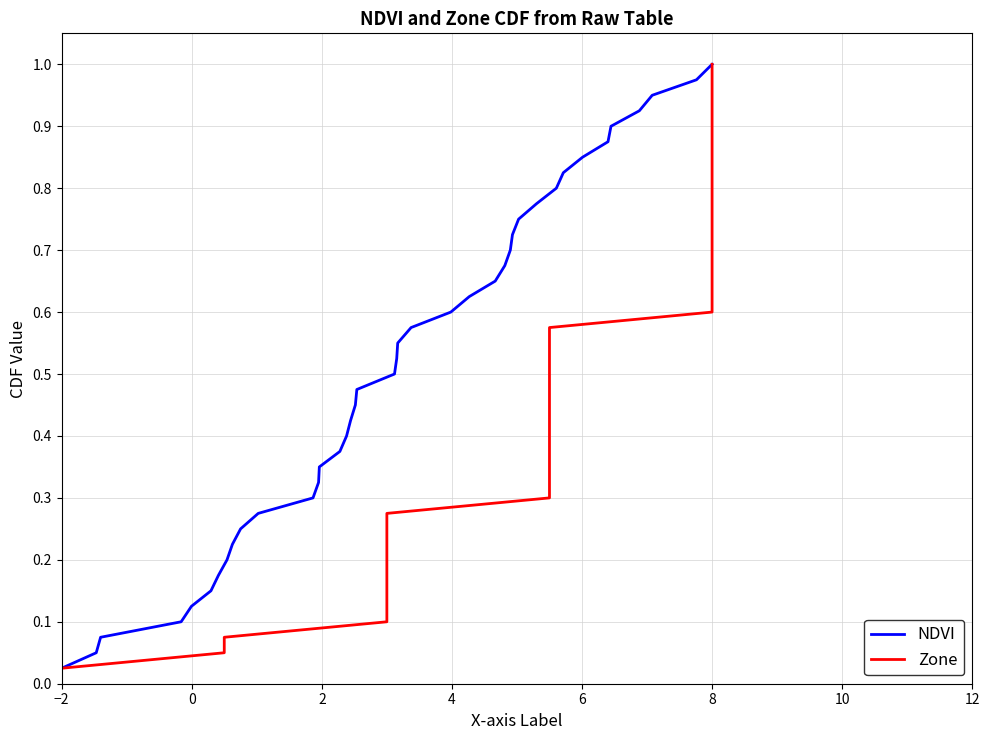

At which label does NDVI reach its minimum?

−2